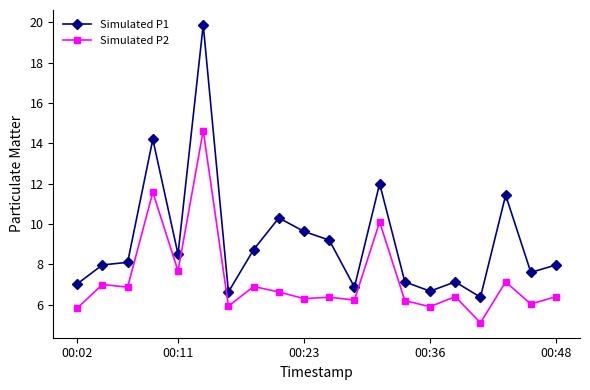

Which series has the largest range (max minus min)?

Simulated P1